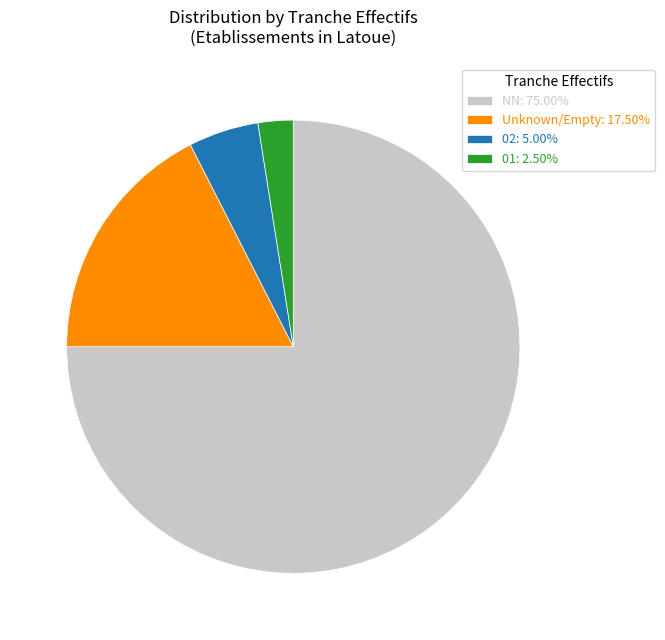

Approximately how many times larger is the value at 02: 5.00% compared to Unknown/Empty: 17.50%?

0.3